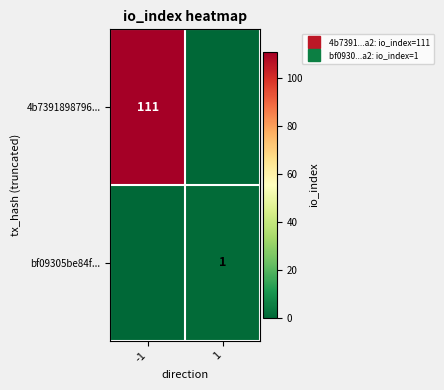

How many categories are shown in the chart?

2